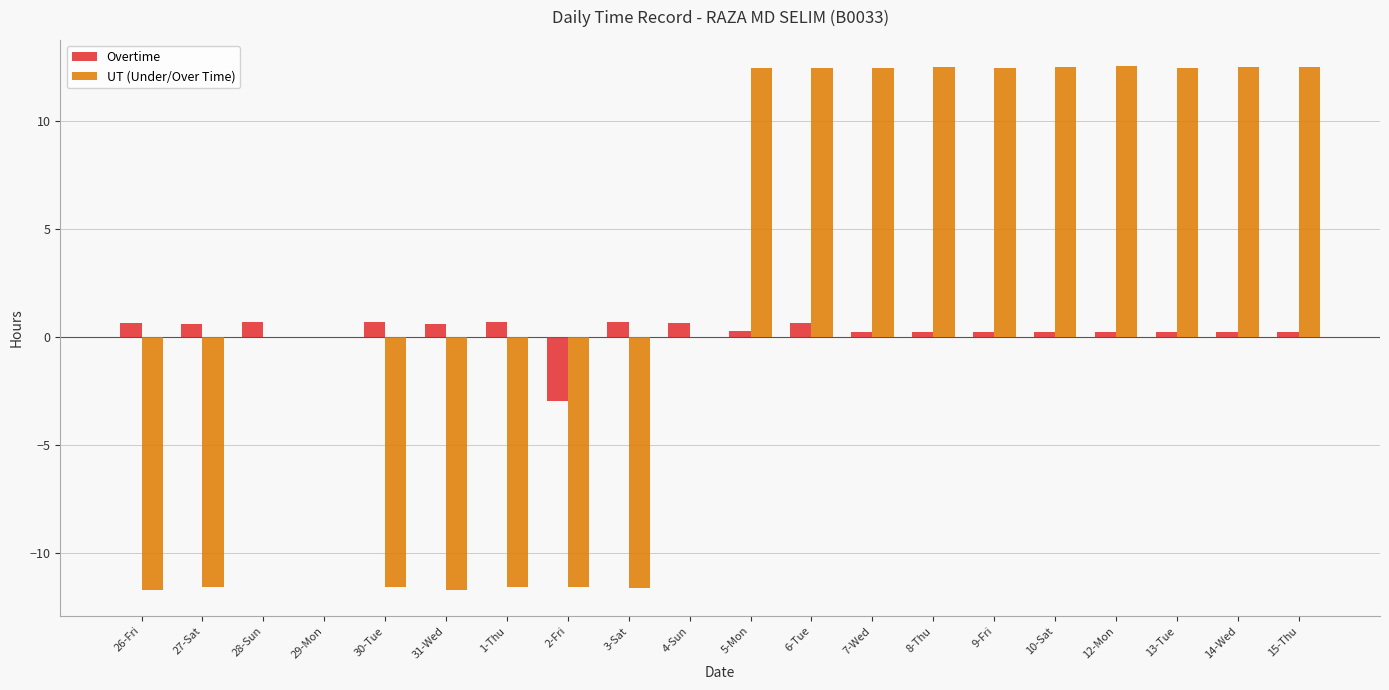

What is the sum of all Overtime values?

5.0